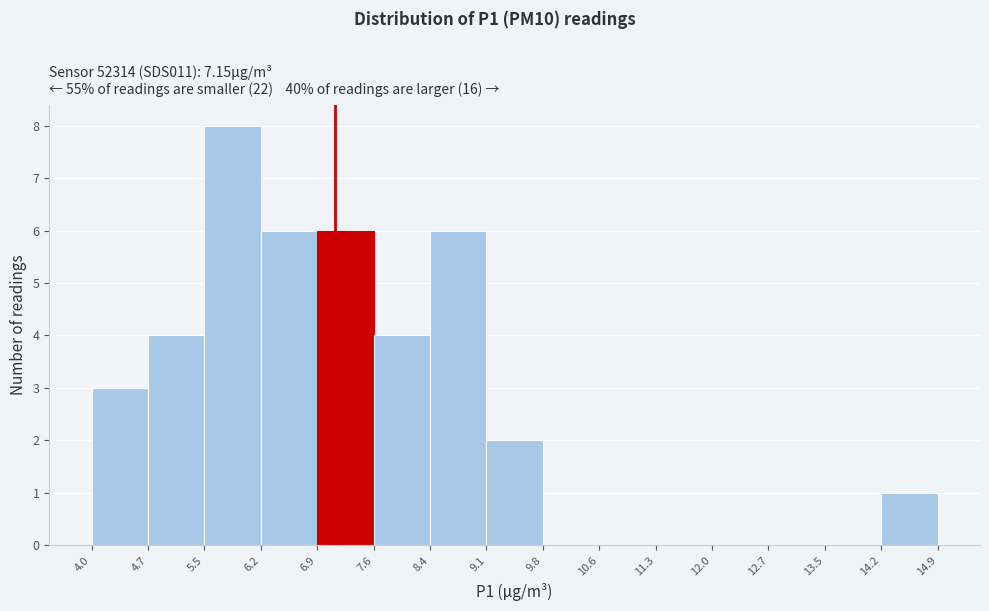

Which range on the x-axis has the tallest bar?

5.5 to 6.2